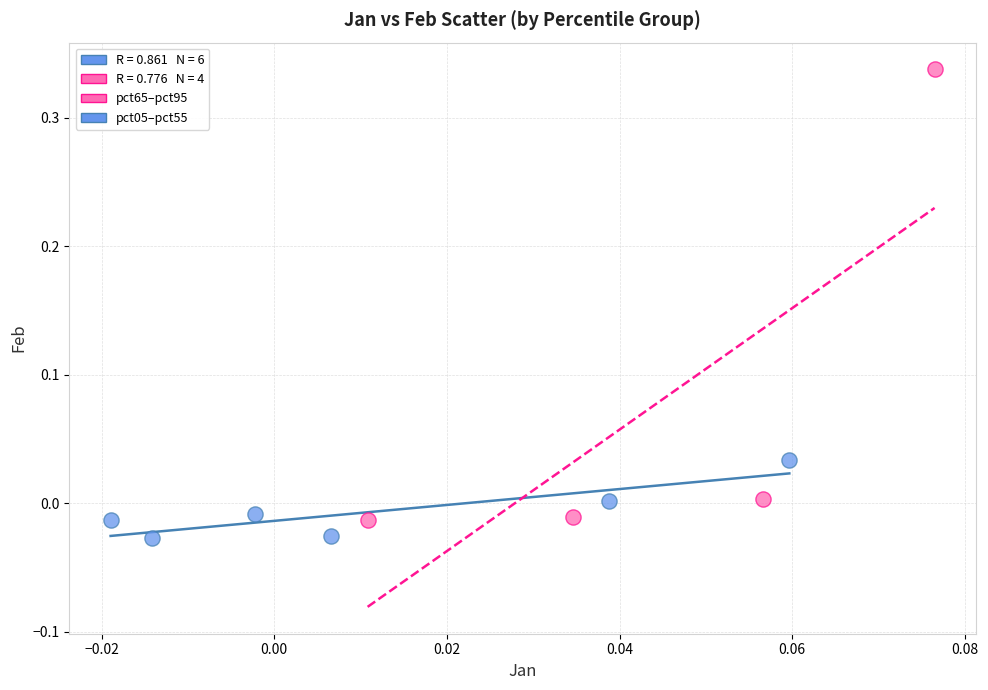

Which series reaches the minimum Y coordinate?

pct05–pct55